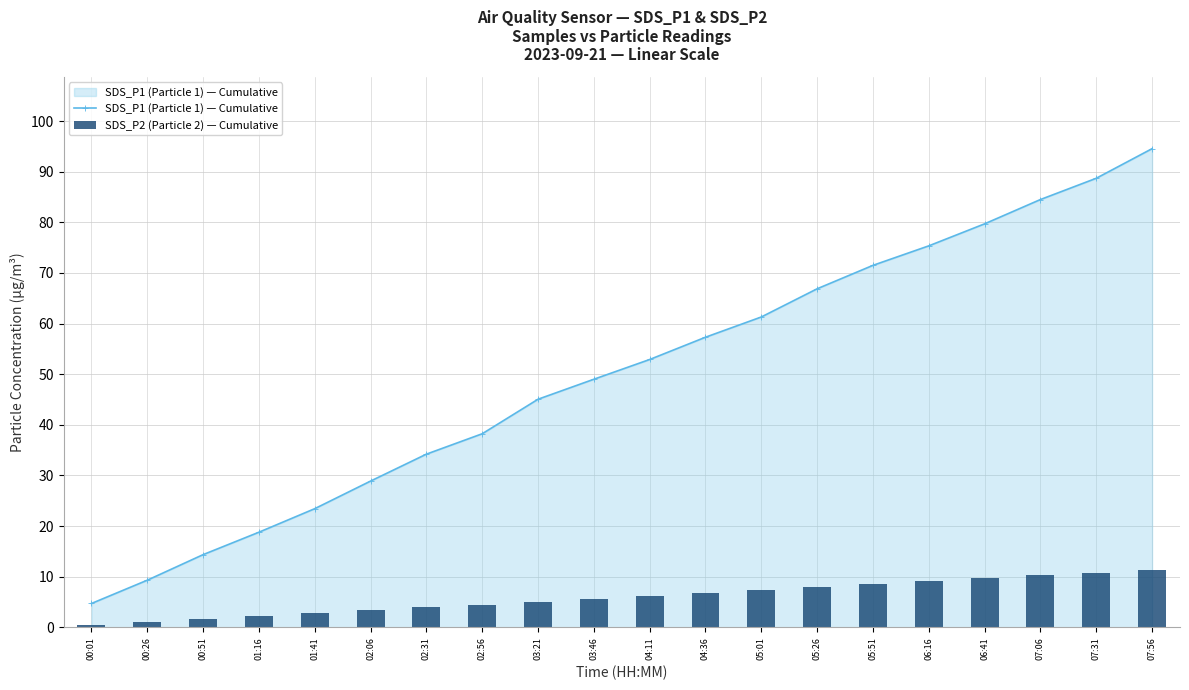

Is it true that SDS_P2 (Particle 2) — Cumulative equals 2.2 at 01:16?

True